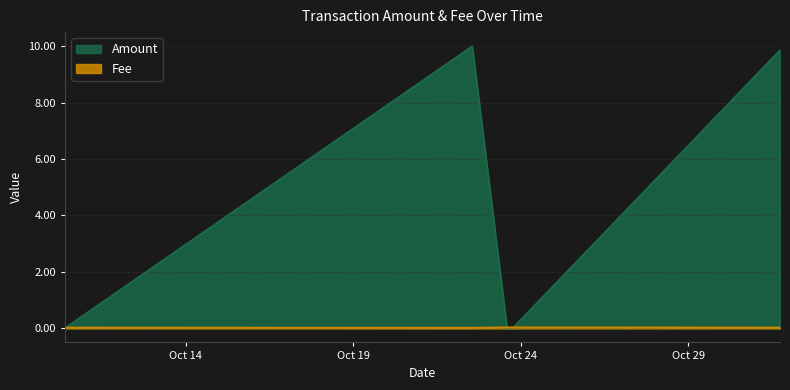

At which label does Amount reach its peak?

2021-10-22 13:12:33